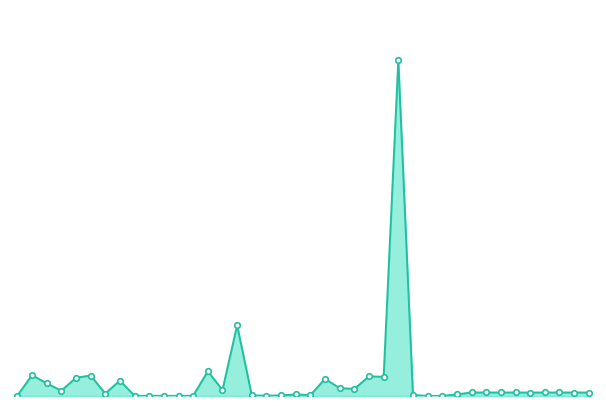

What is the sum of the values at 26 and 4?

66121525200